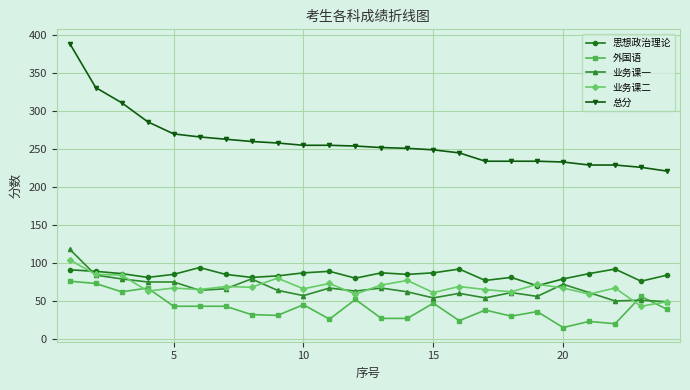

True or false: 外国语 has more than 2 interior local peaks.

True